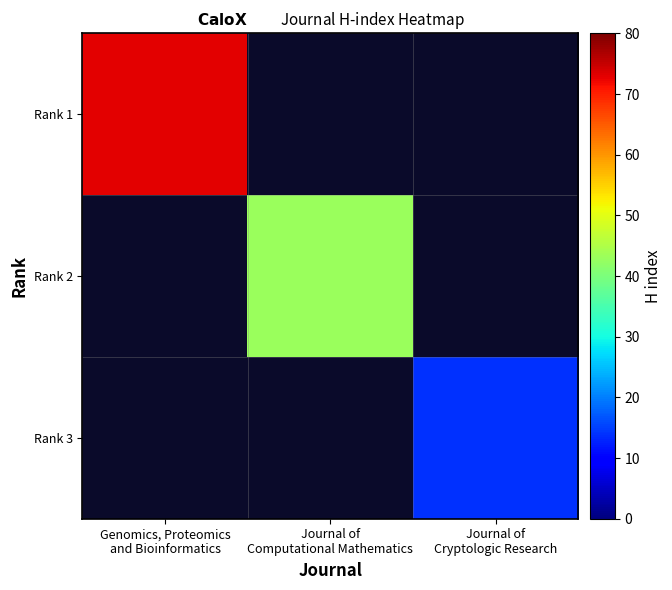

Which has a higher value, Journal of
Cryptologic Research or Journal of
Computational Mathematics?

Journal of
Computational Mathematics